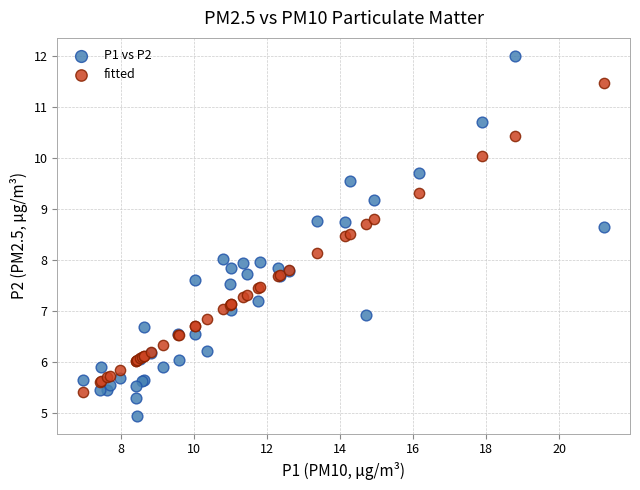

Which series has the largest Y range (max minus min)?

P1 vs P2